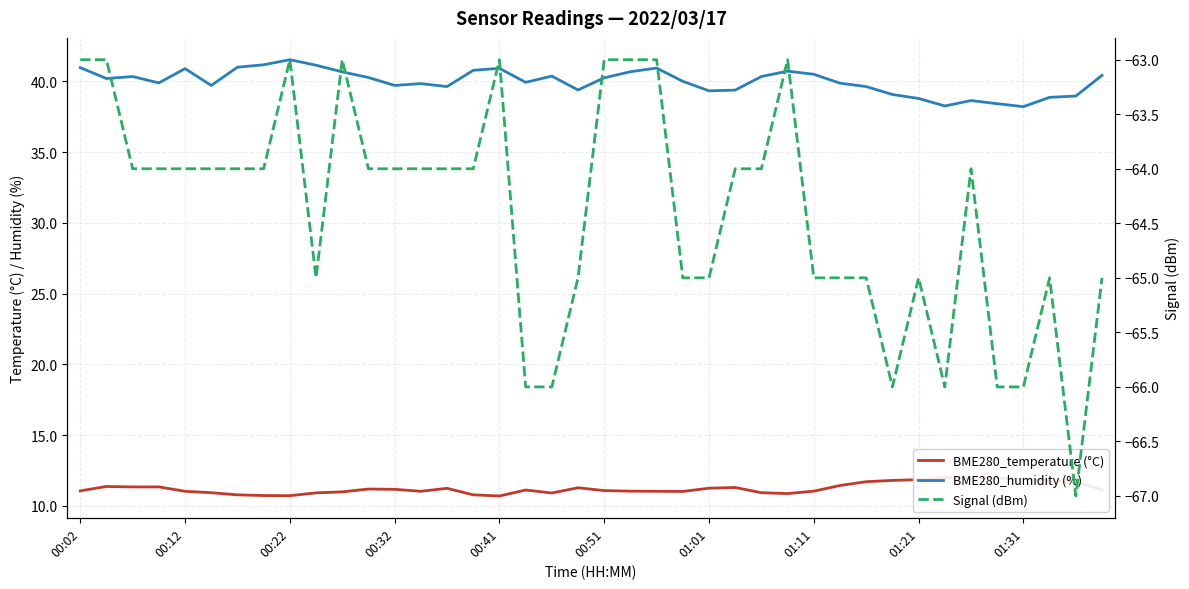

What are all the series names shown in the legend?

BME280_temperature (°C), BME280_humidity (%), Signal (dBm)